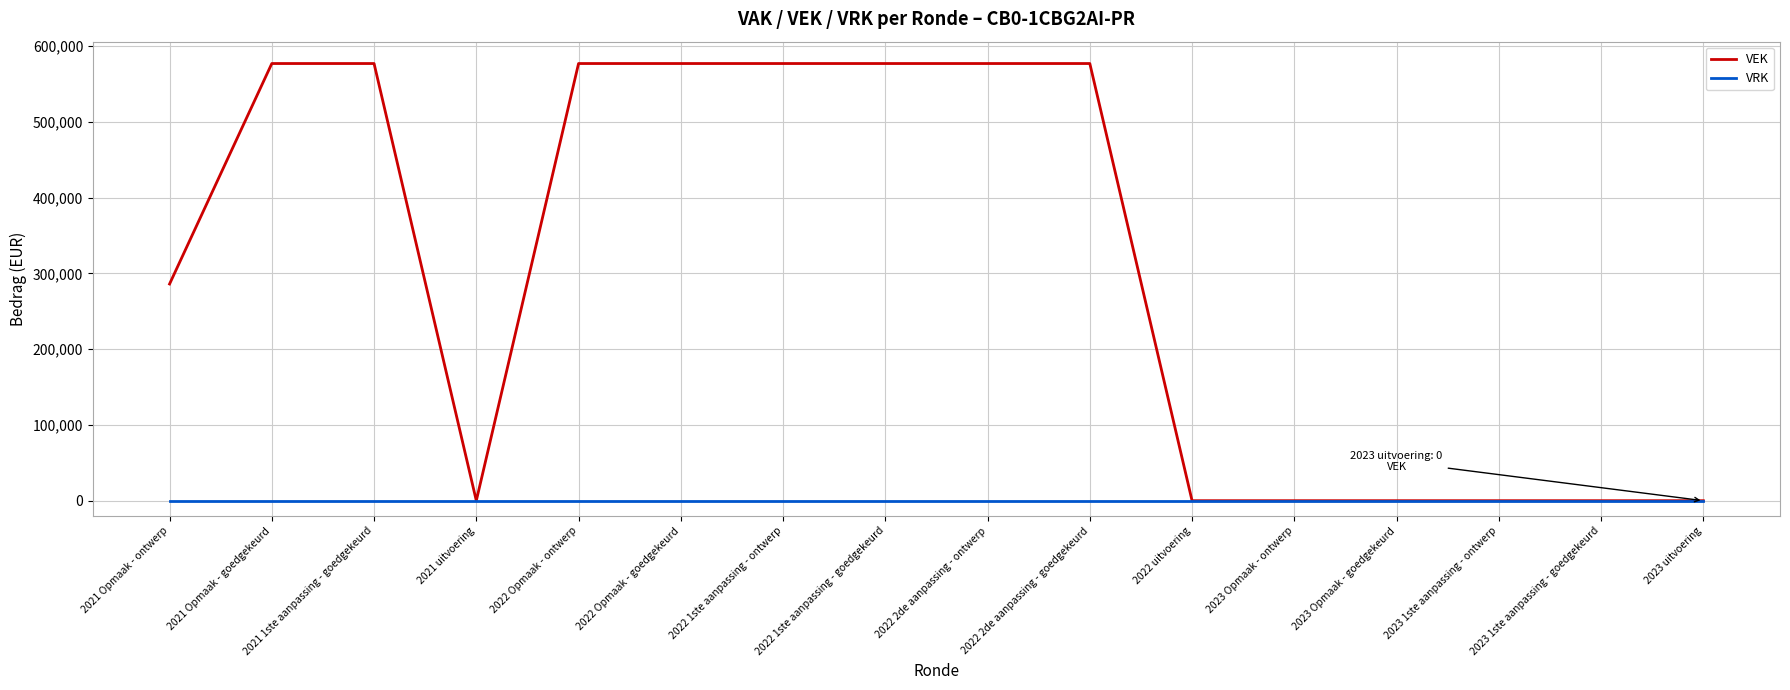

List the series in order of their overall mean, lowest first.

VRK, VEK